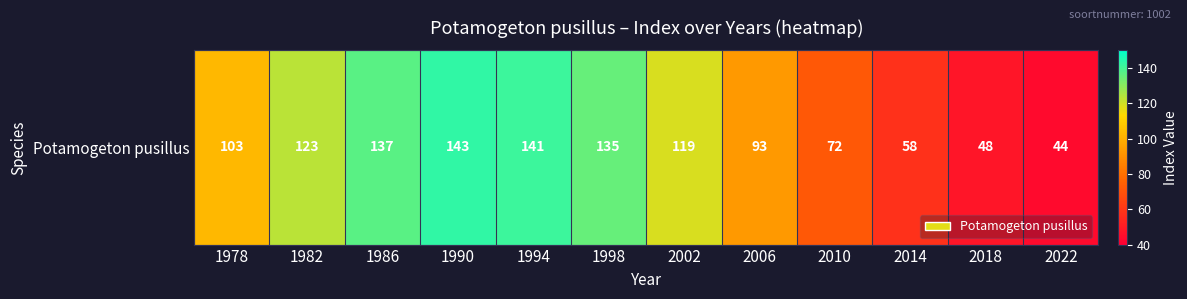

At which label does the data first exceed 119?

1982